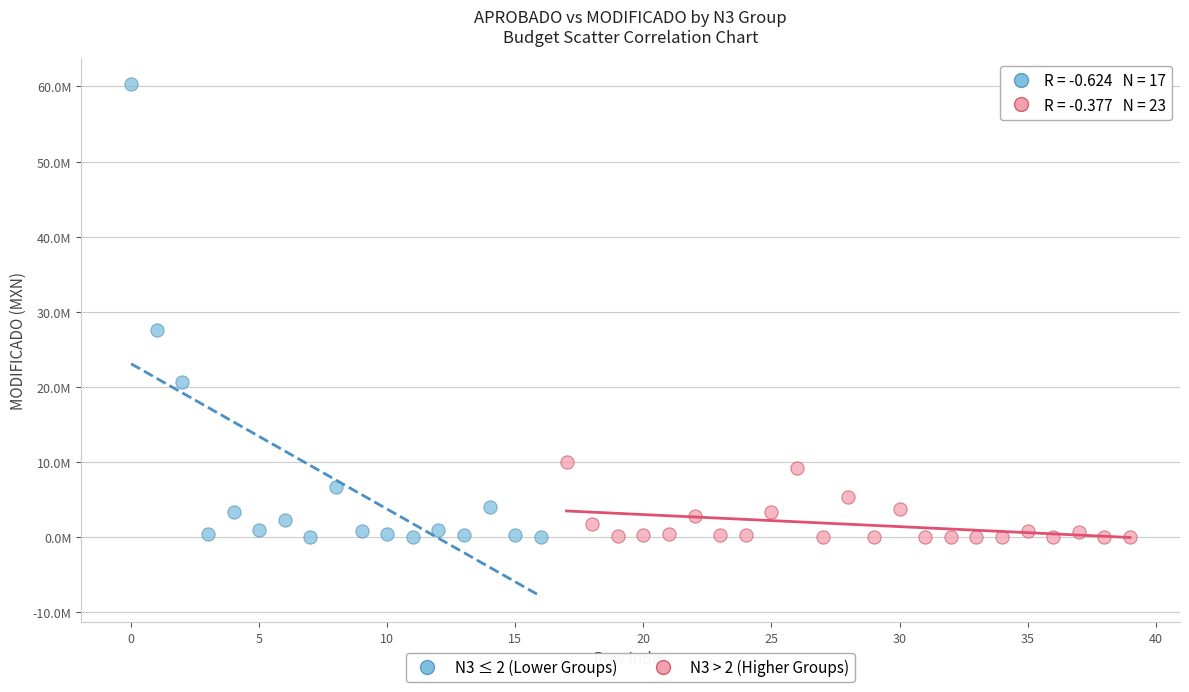

What are all the series names shown in the legend?

N3 ≤ 2 (Lower Groups), N3 > 2 (Higher Groups)